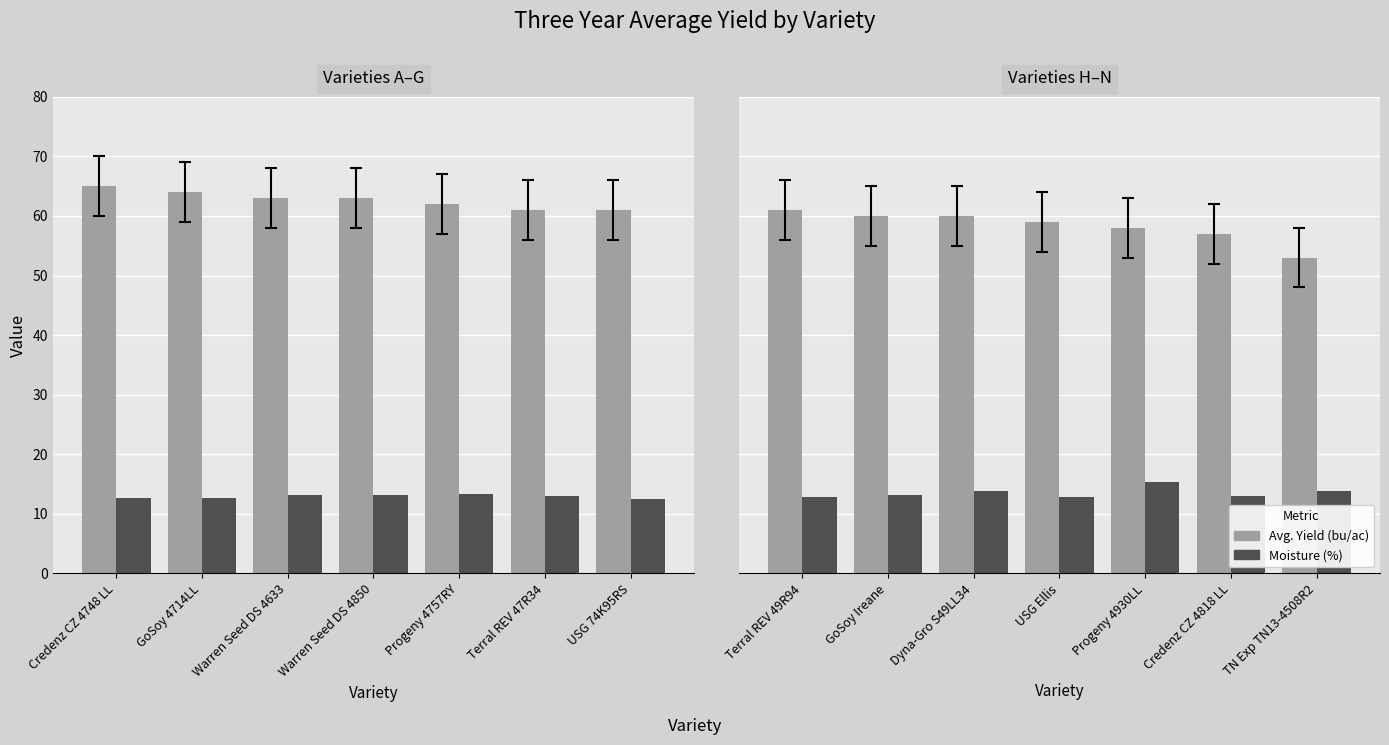

How many values in the Avg. Yield (bu/ac) series are below 59?

3